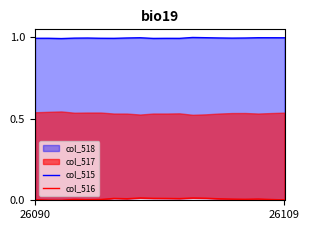

True or false: col_515 and col_516 intersect in this chart.

False